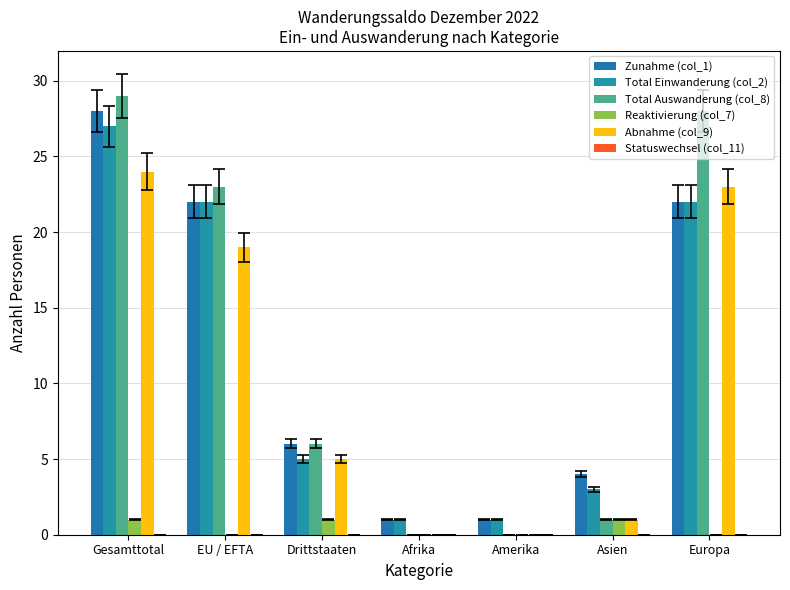

Count the number of categories in the chart.

7